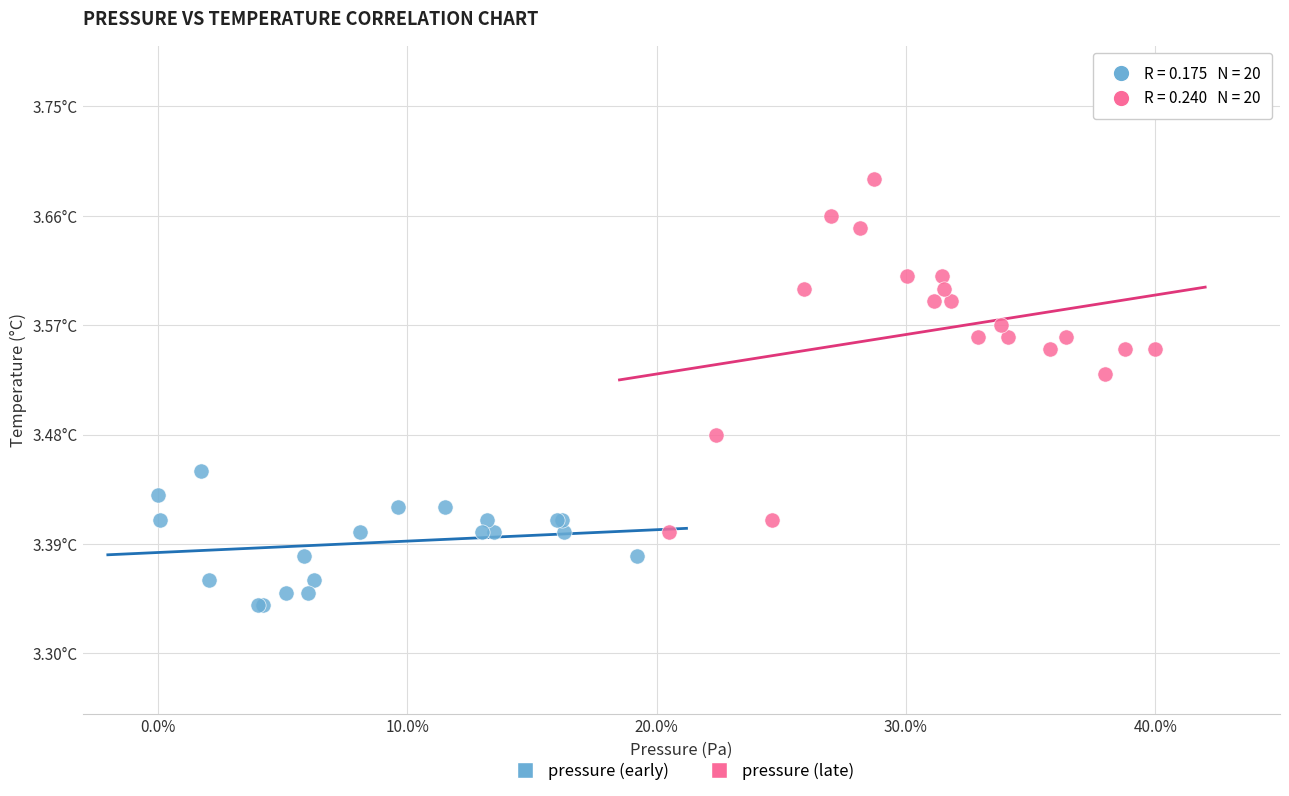

What are all the series names shown in the legend?

pressure (early), pressure (late)